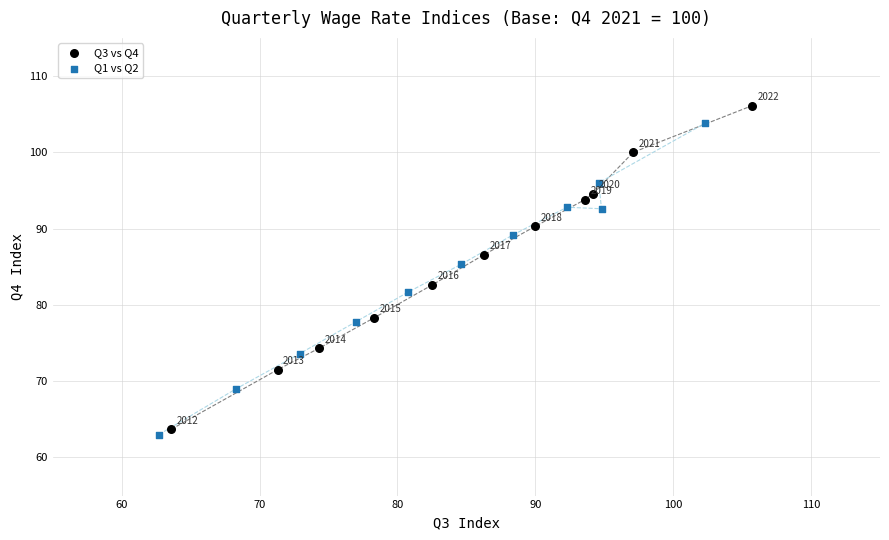

Which series contains the highest Y value?

Q3 vs Q4